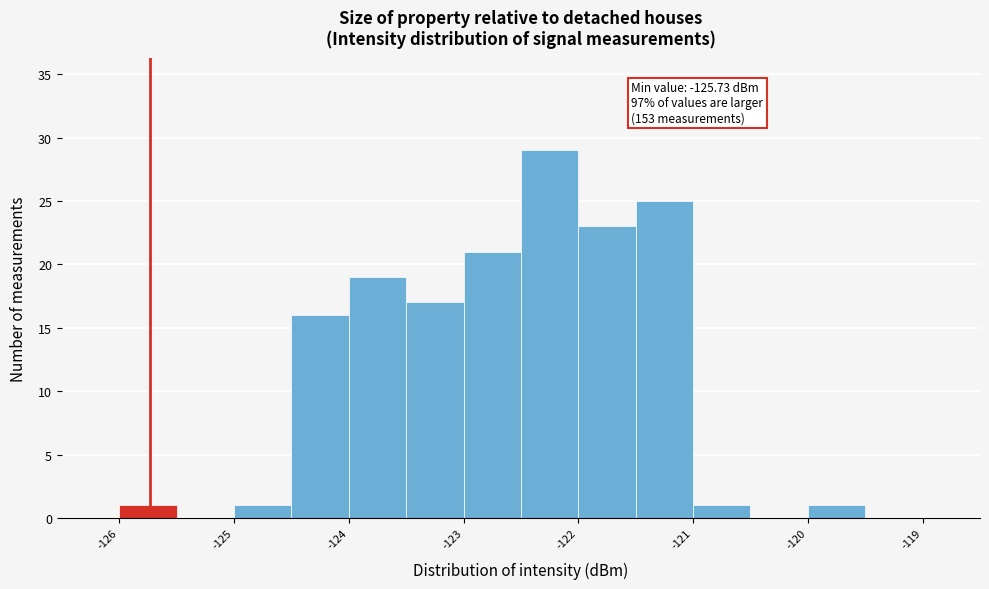

Over which range of the x-axis is the bar tallest?

-122.5 to -122.0